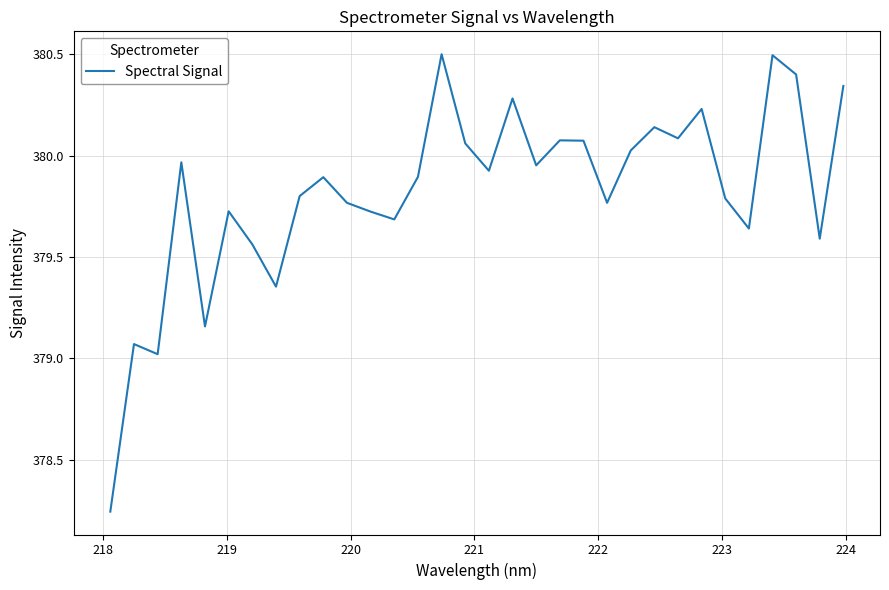

What is the maximum value shown in the chart?

380.5